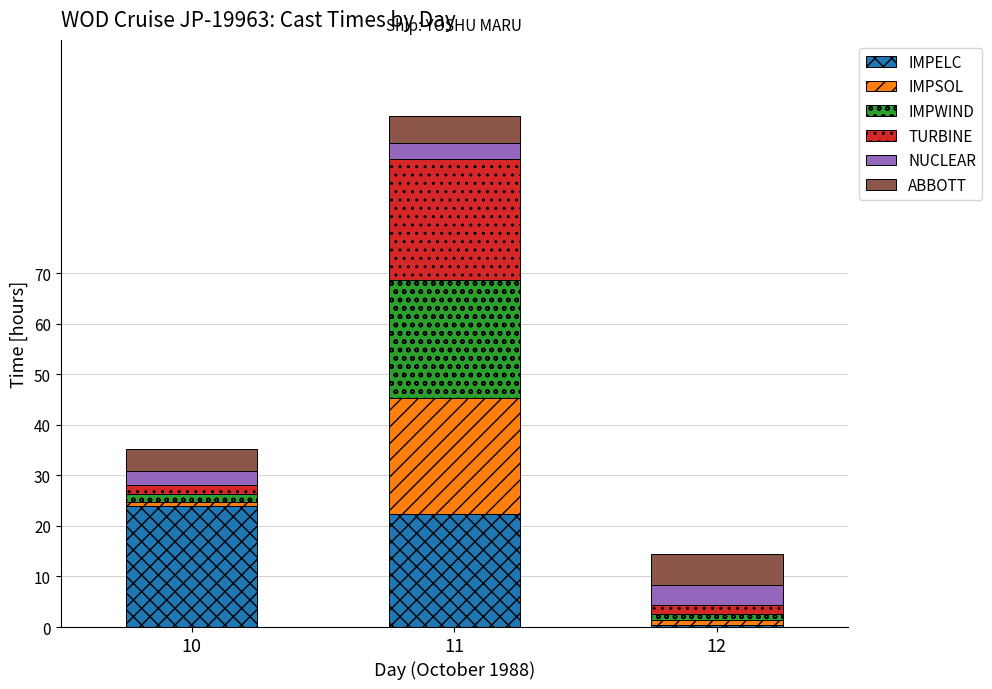

At which category is the sum across all series the highest?

11